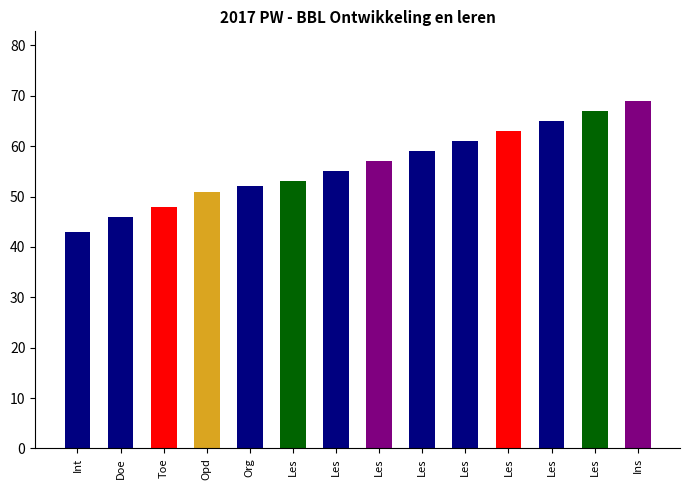

The chart shows a value of 110 at Ins. True or false?

False